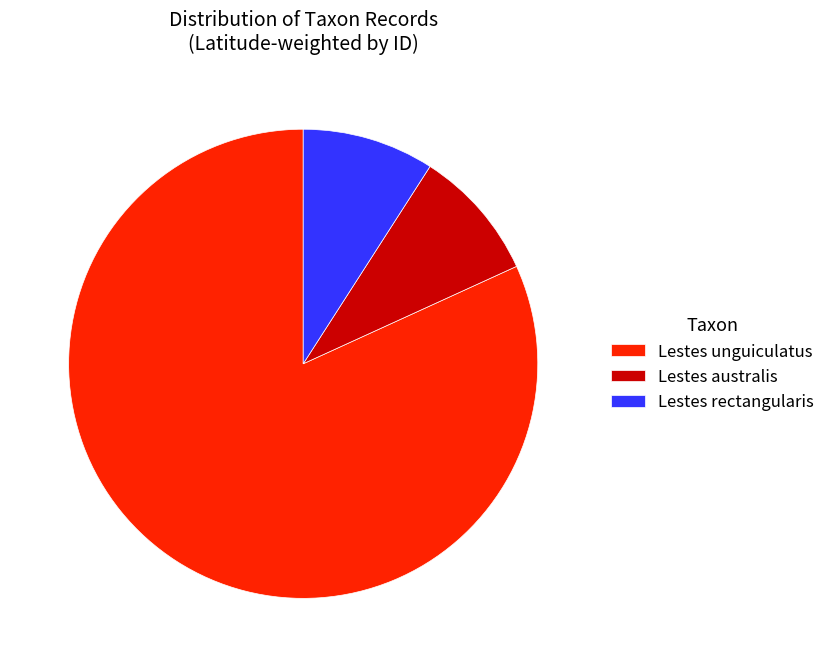

The Lestes unguiculatus slice represents 76% of the pie. True or false?

False